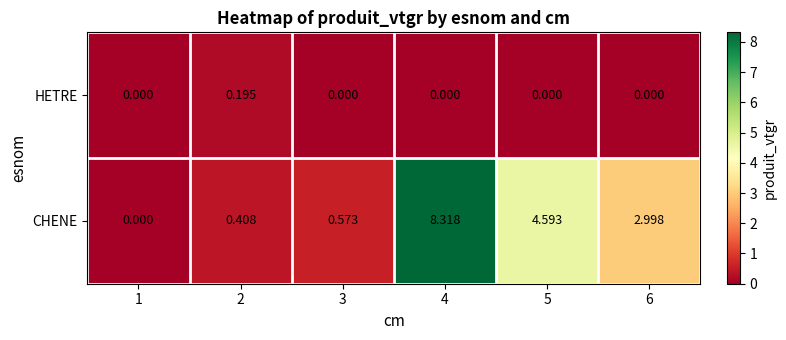

List the series in order of their overall mean, lowest first.

HETRE, CHENE